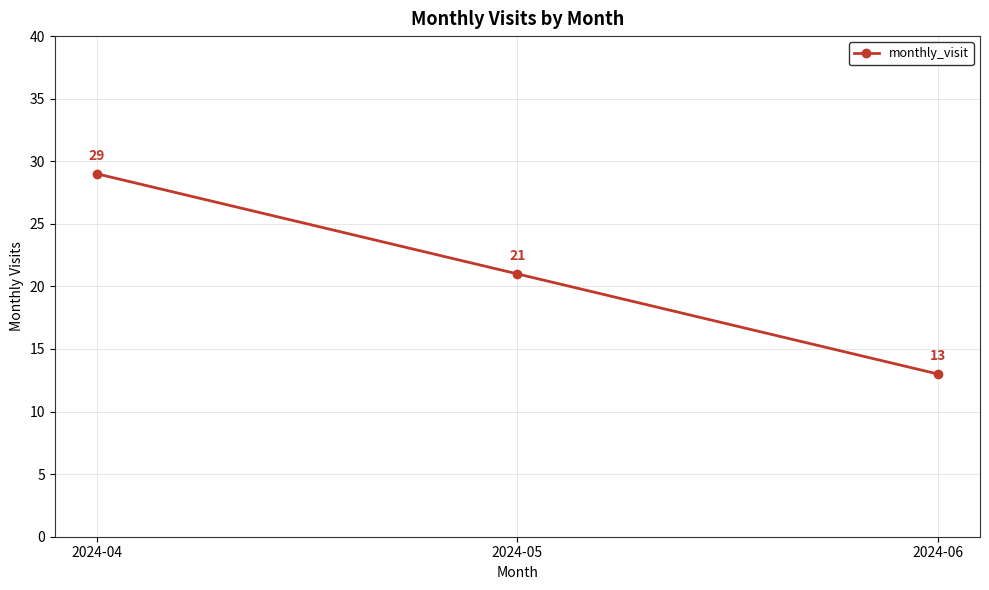

The chart shows a value of 13 at 2024-06. True or false?

True